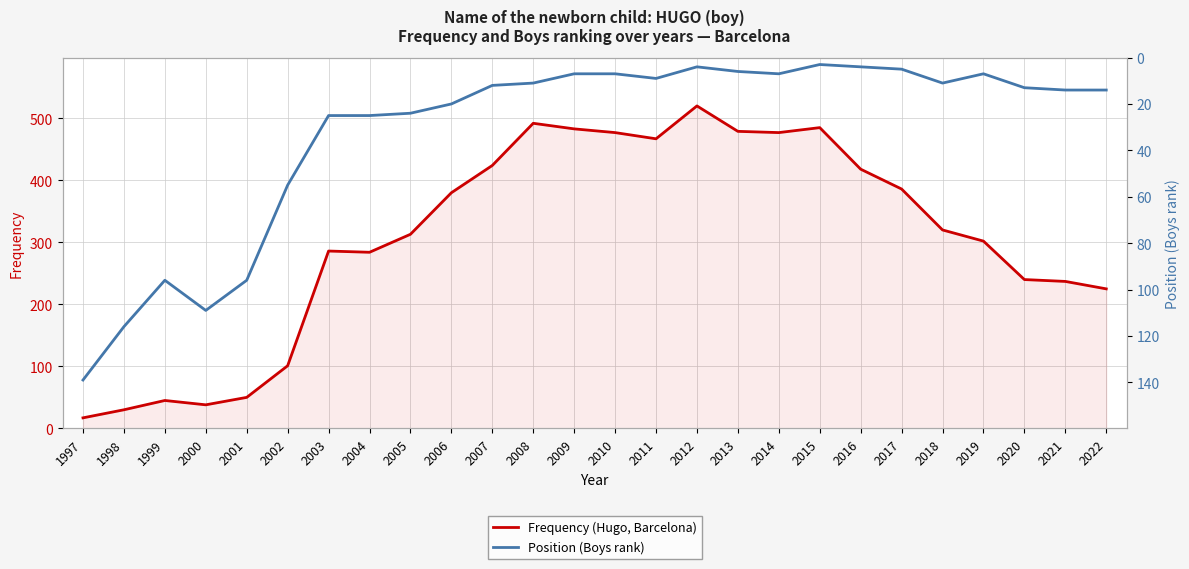

Rank the series by their average value, from lowest to highest.

Position (Boys rank), Frequency (Hugo, Barcelona)